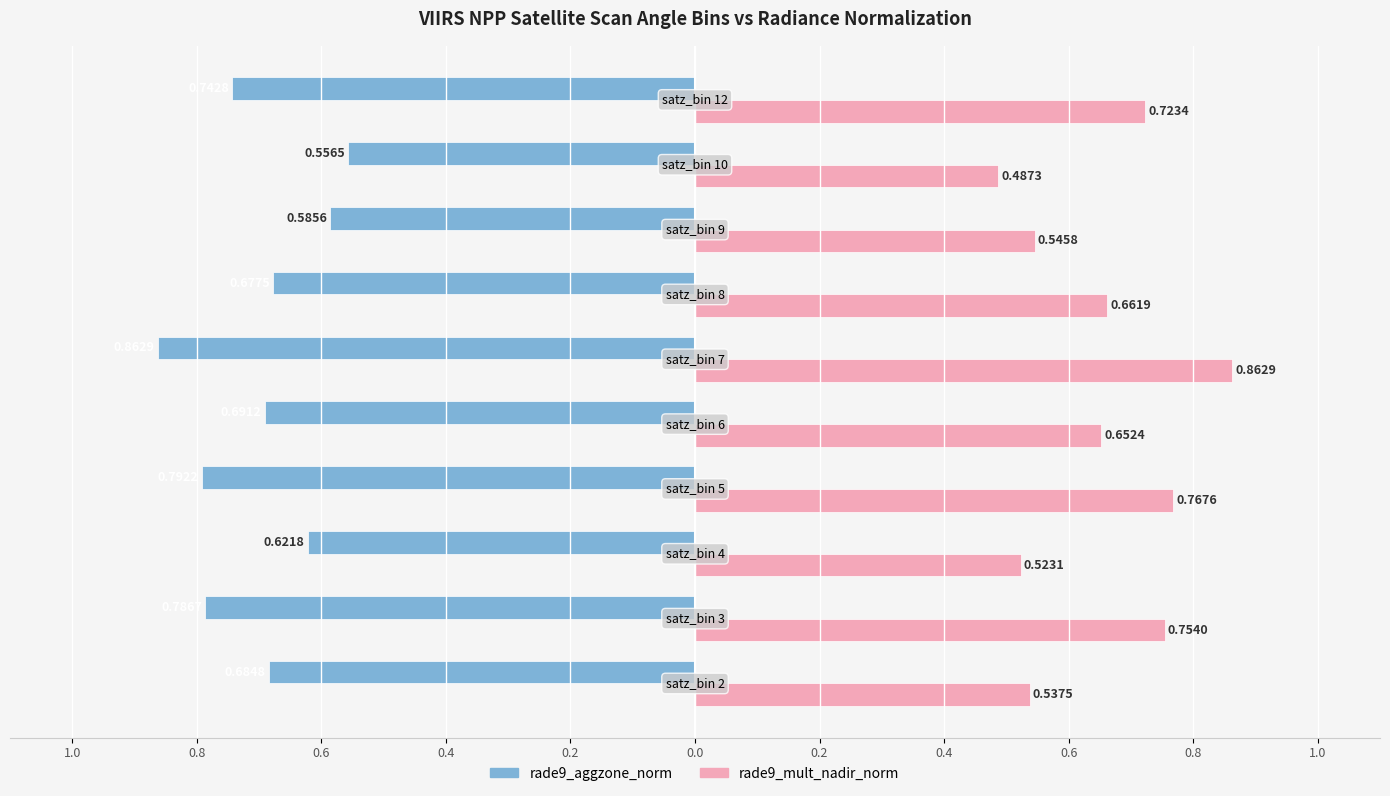

What are all the series names shown in the legend?

rade9_aggzone_norm, rade9_mult_nadir_norm